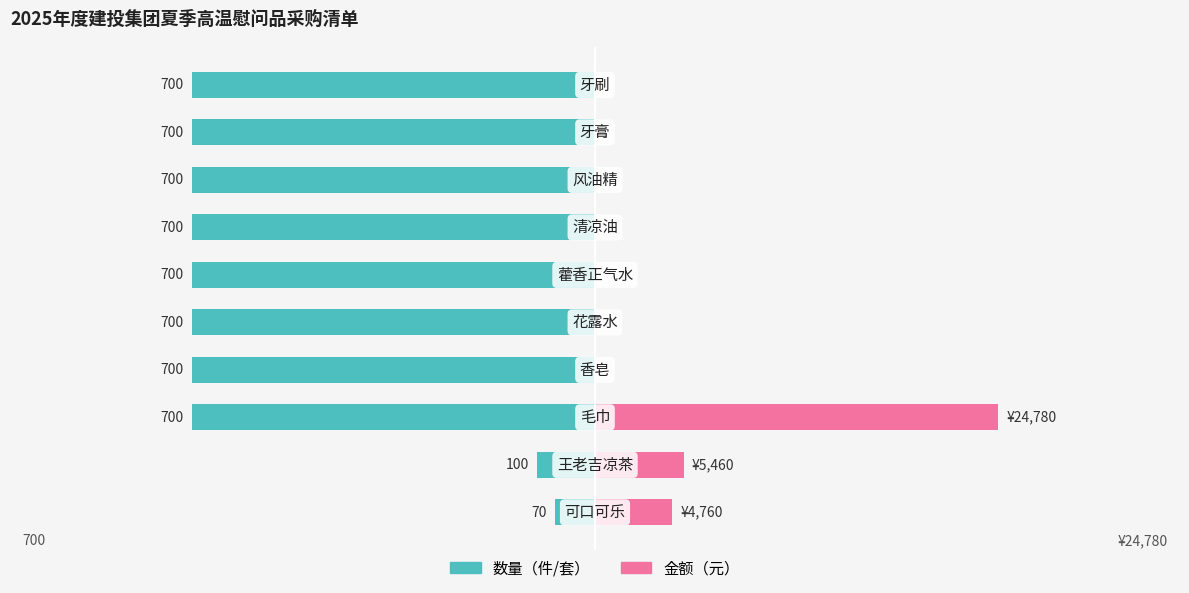

How many bars are there in each group?

2